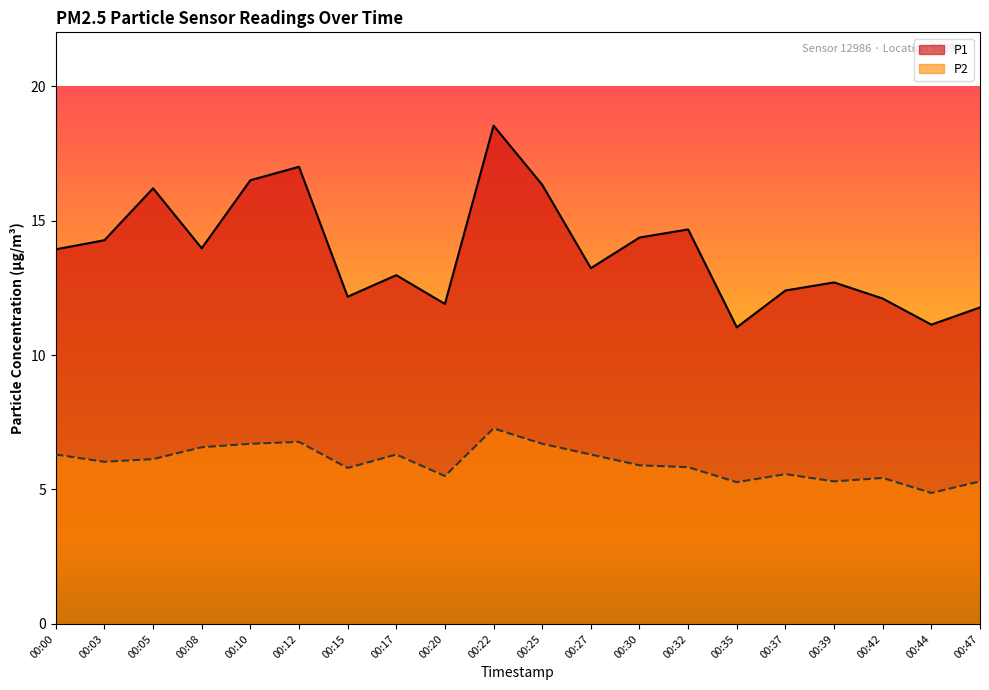

What is the difference between the maximum and minimum values in the P1 series?

7.5